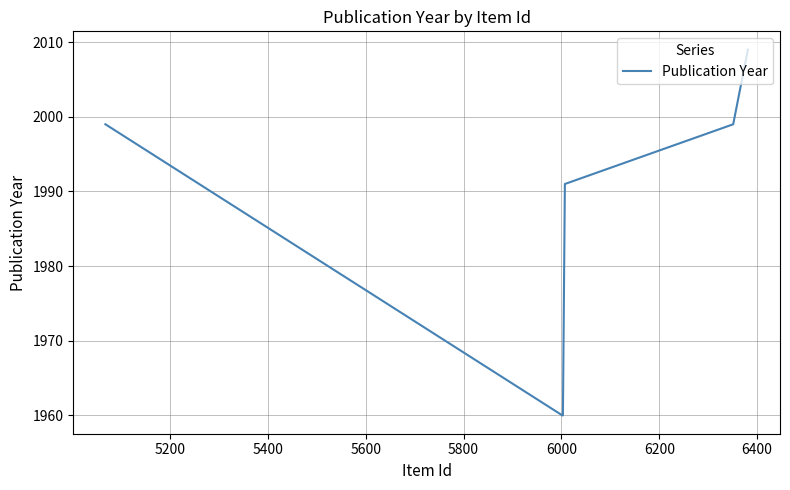

What is the difference between the maximum and second lowest values?

49